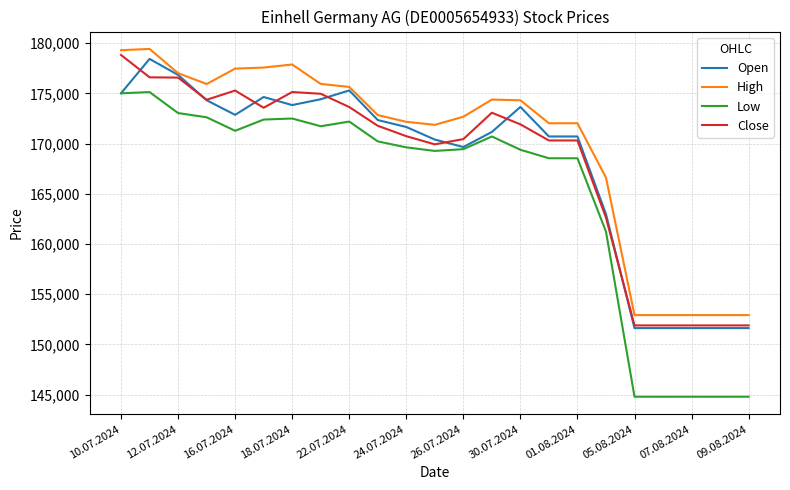

What is the smallest value displayed?

144790